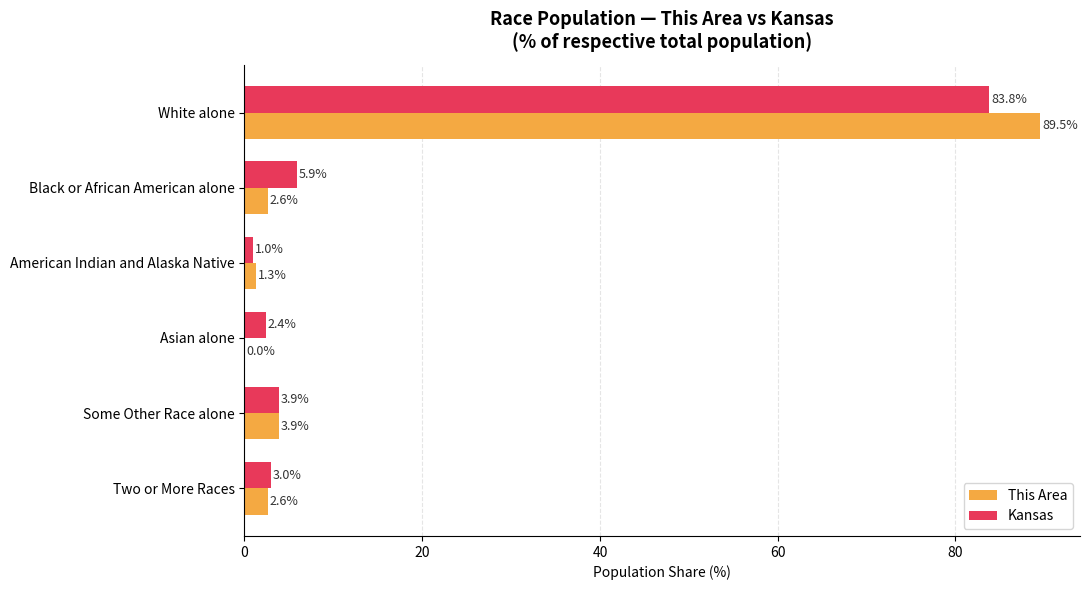

What is the sum of the This Area values at Asian alone and Black or African American alone?

2.6